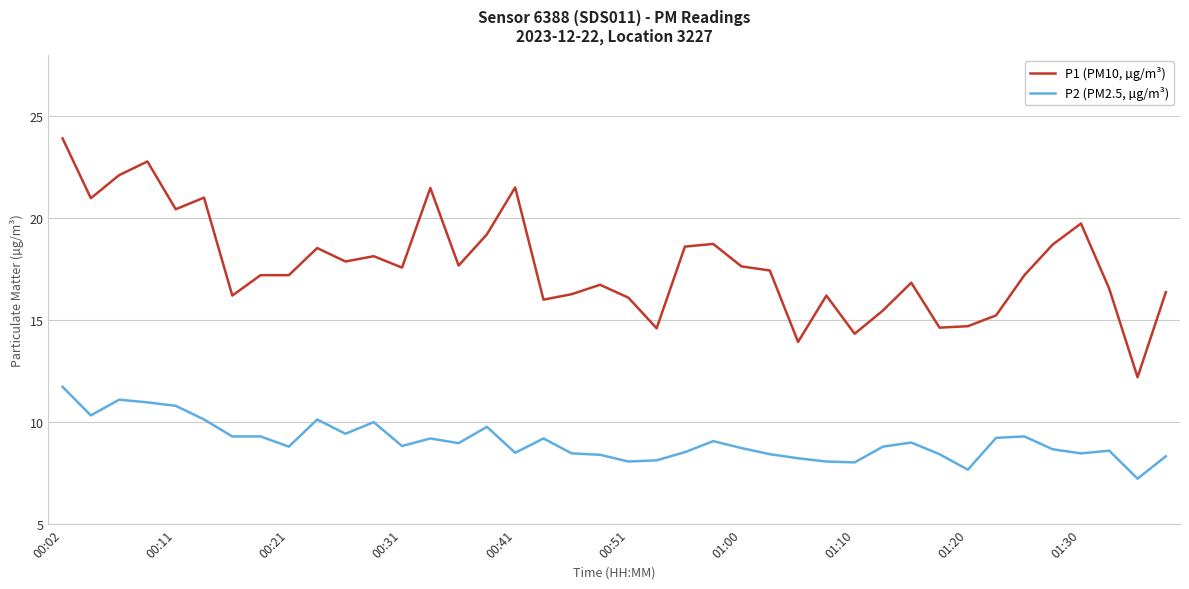

Which series has the widest spread of values?

P1 (PM10, µg/m³)